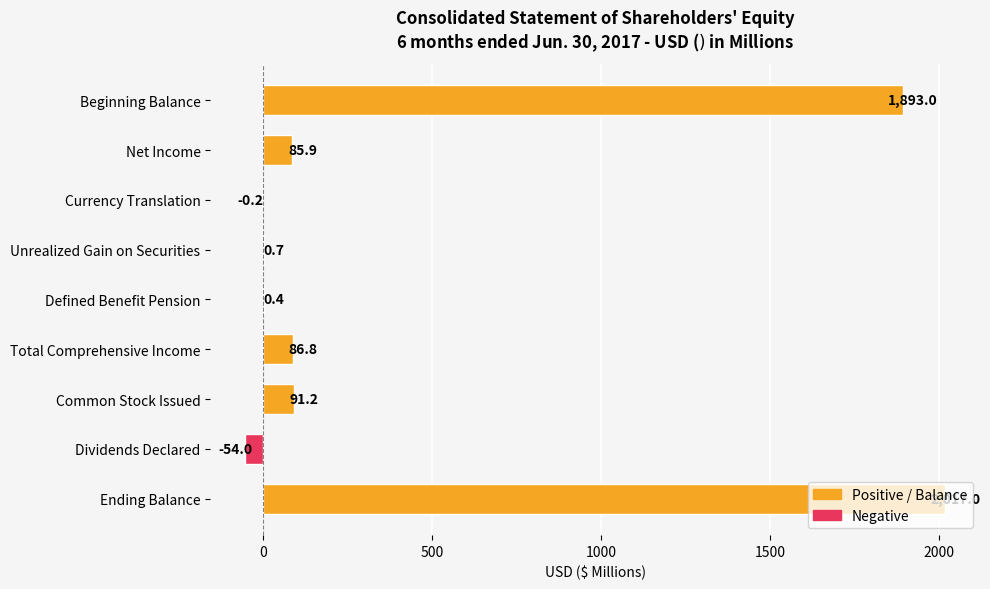

What is the greatest value displayed?

2017.0